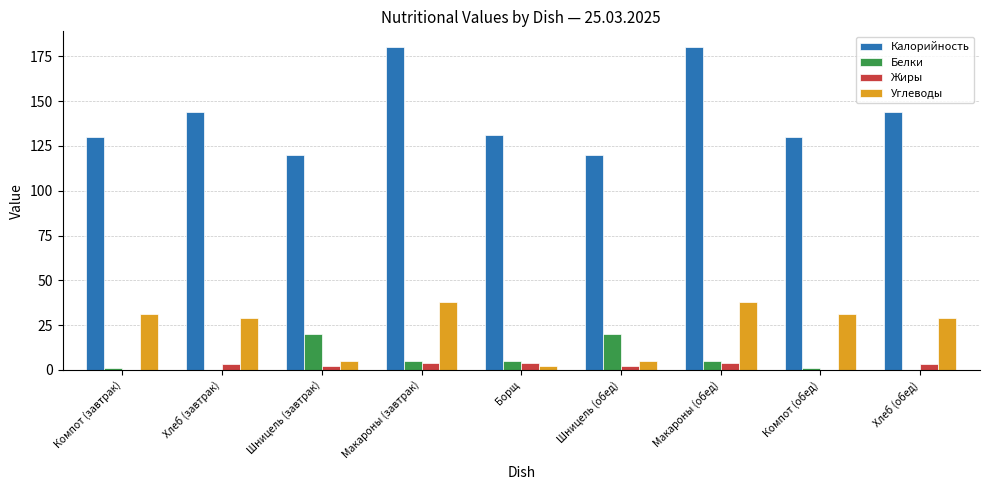

What is the sum of all Жиры values?

22